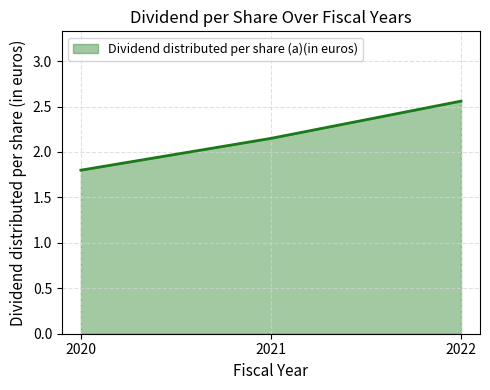

Approximately how many times larger is the value at 2021 compared to 2022?

0.8